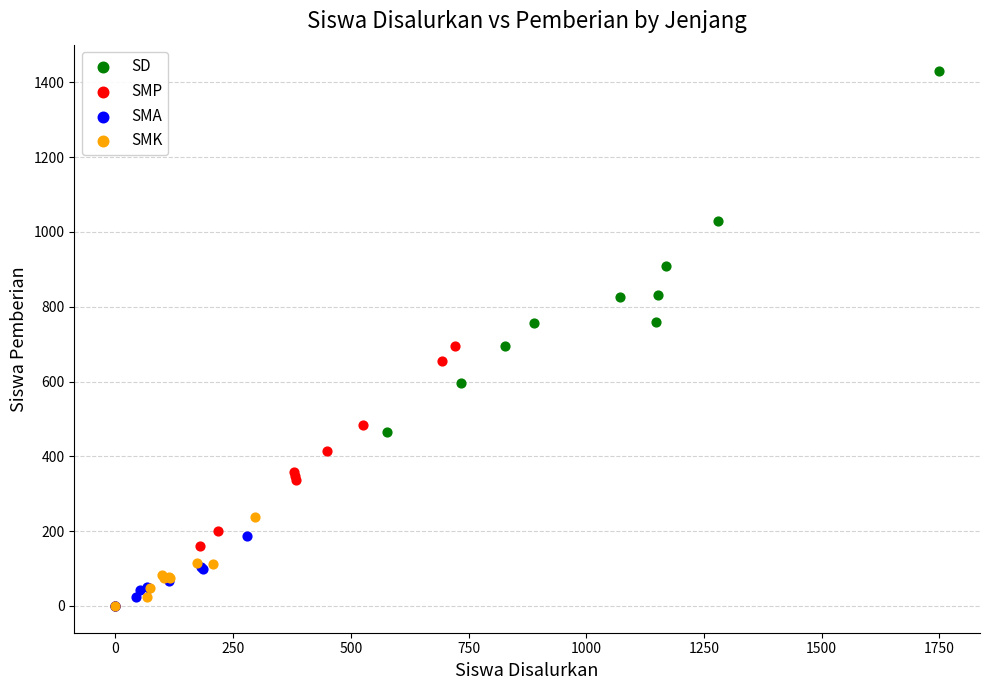

What are all the series names shown in the legend?

SD, SMP, SMA, SMK